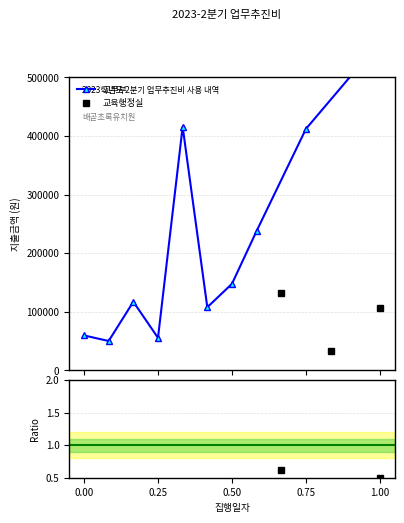

How many data points are less than 106200?

1